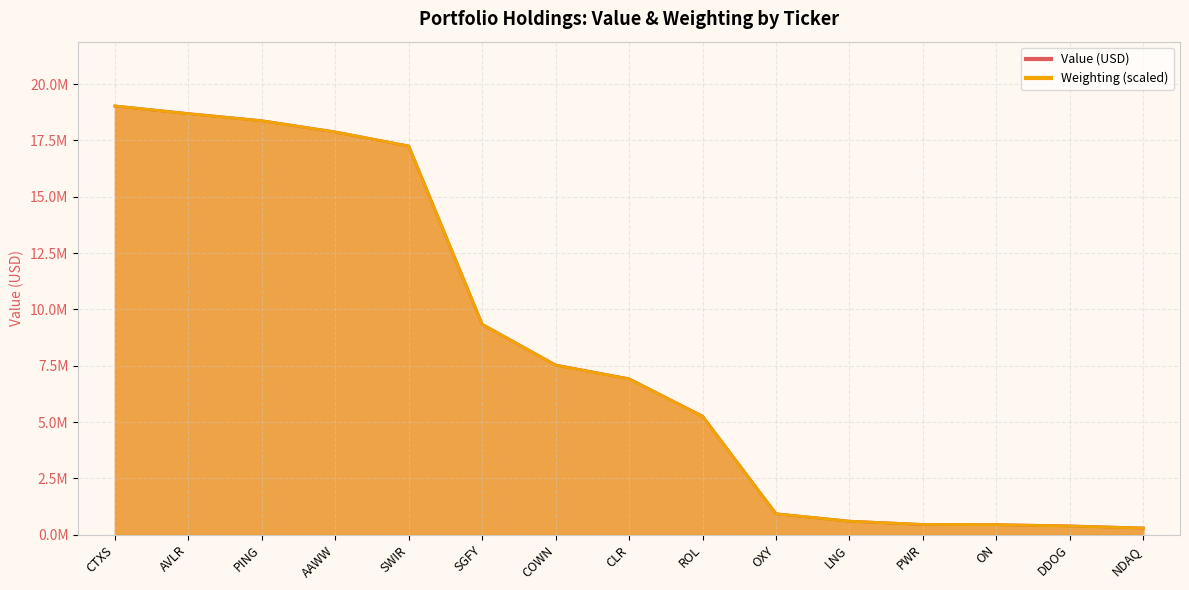

True or false: Value has more than 0 interior local peaks.

False